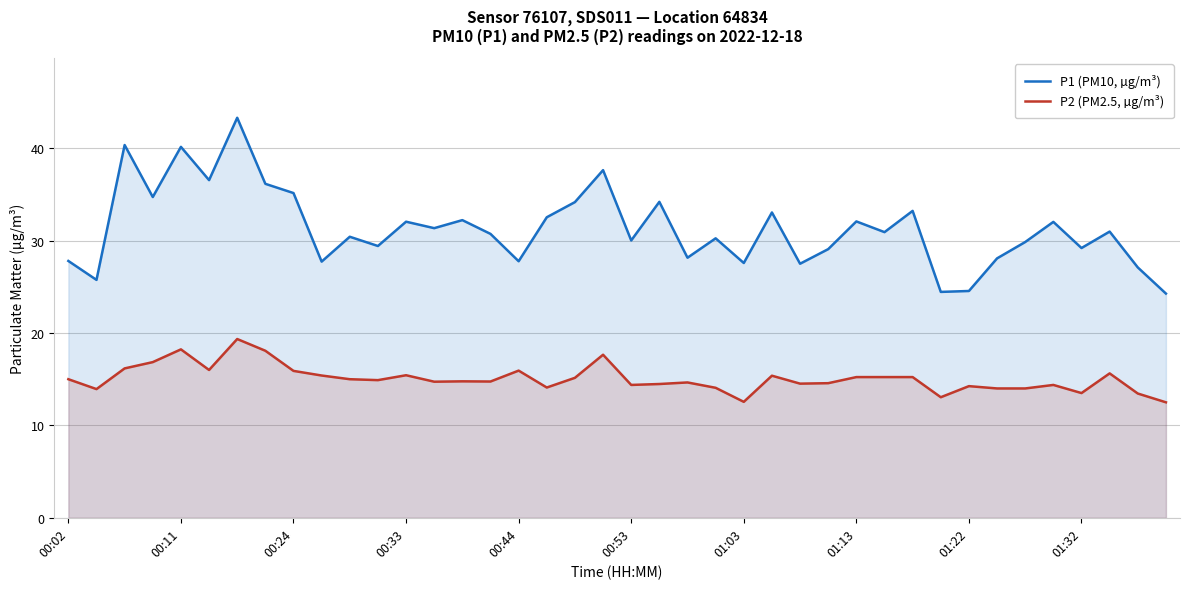

Between 00:33 and 01:22, which series saw the biggest shift?

P1 (PM10, µg/m³)